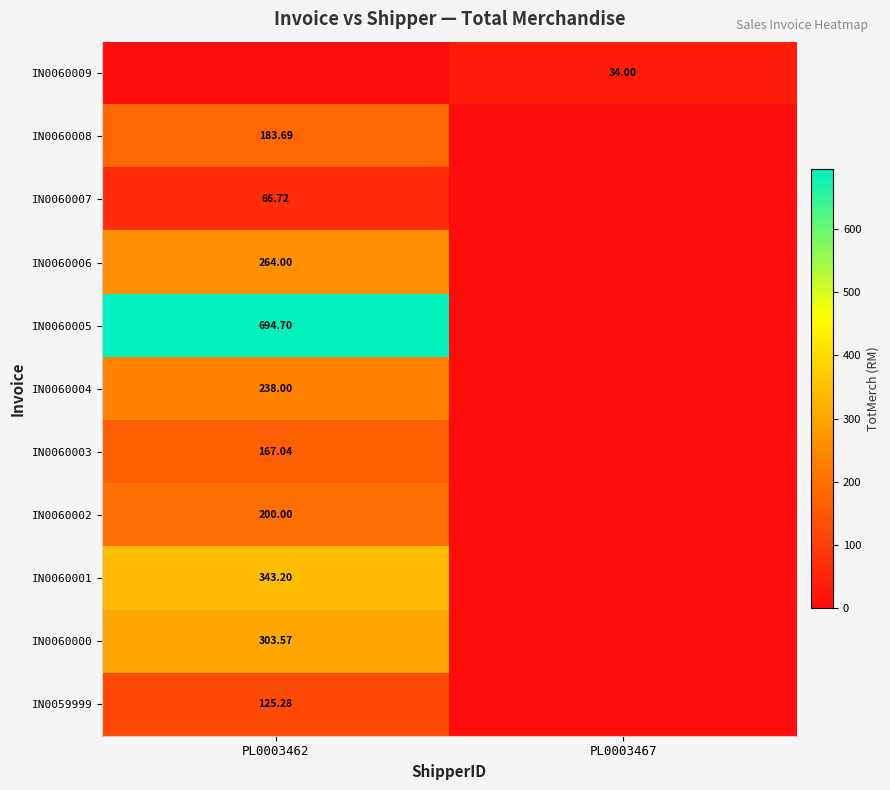

What is the maximum value for IN0060009?

34.0